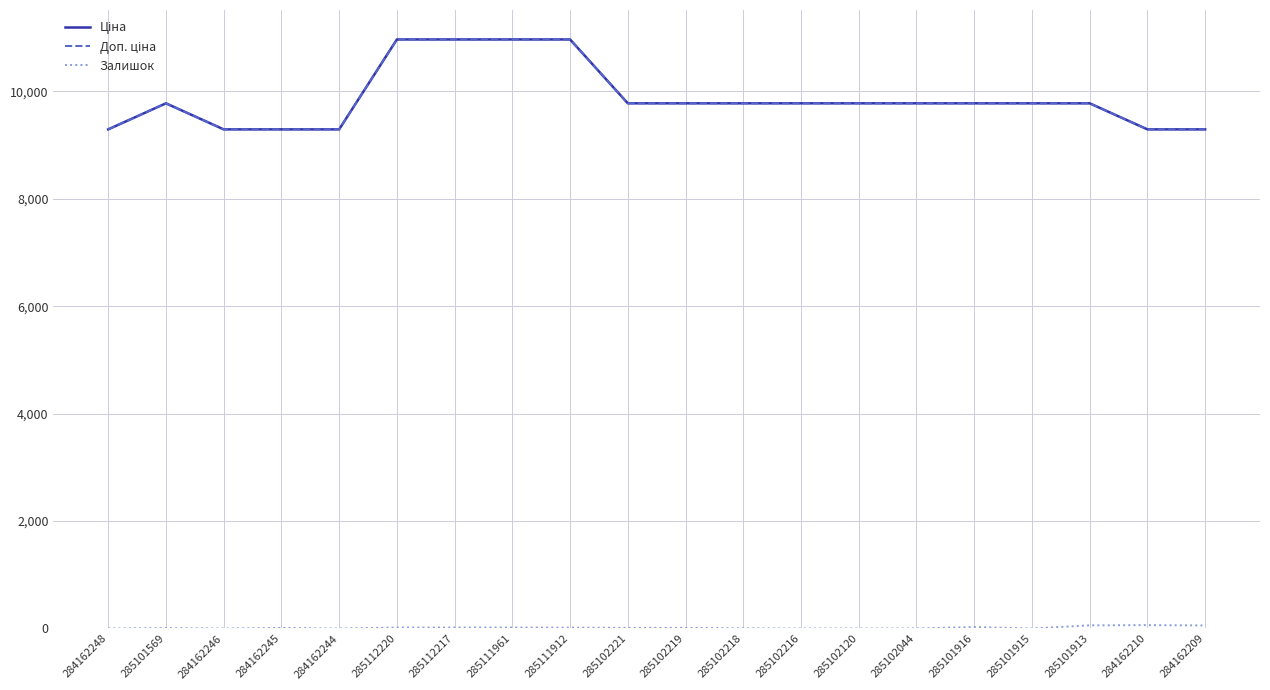

What is the total value across all series at 285101913?

19609.0